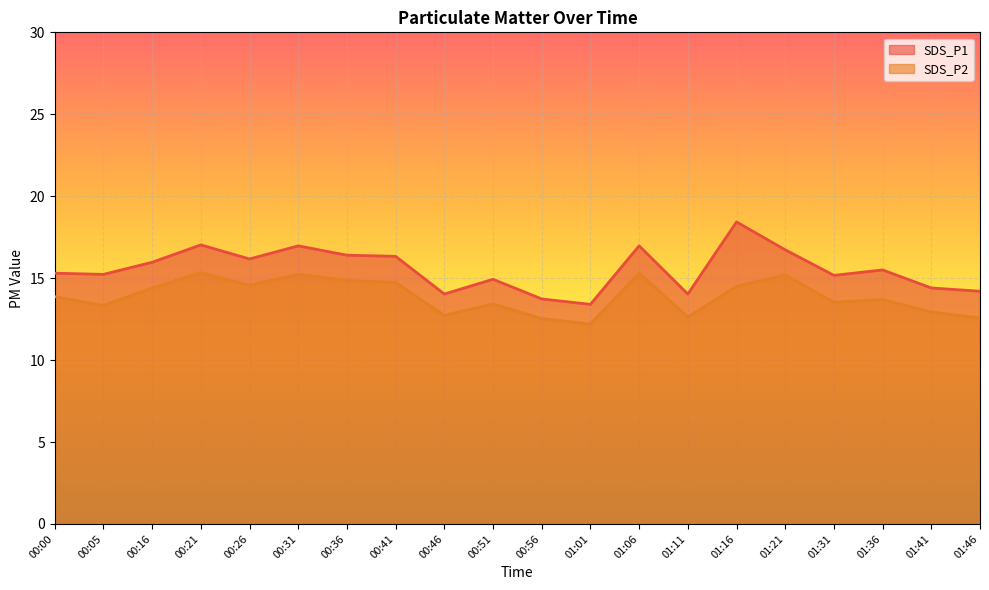

How many interior local peaks does the SDS_P2 series have?

6